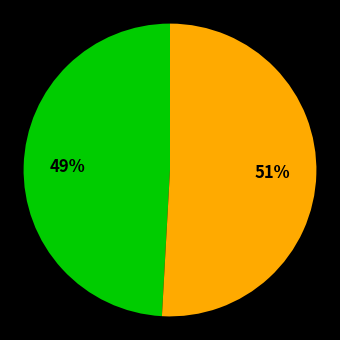

Is there any slice that represents more than half of the pie?

Yes